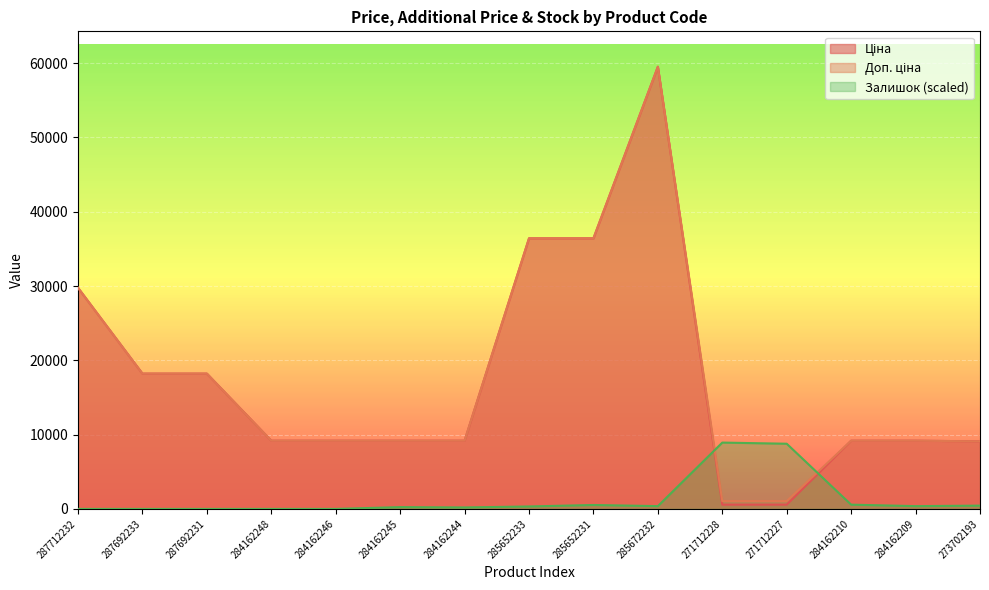

True or false: Ціна has more than 2 interior local peaks.

False